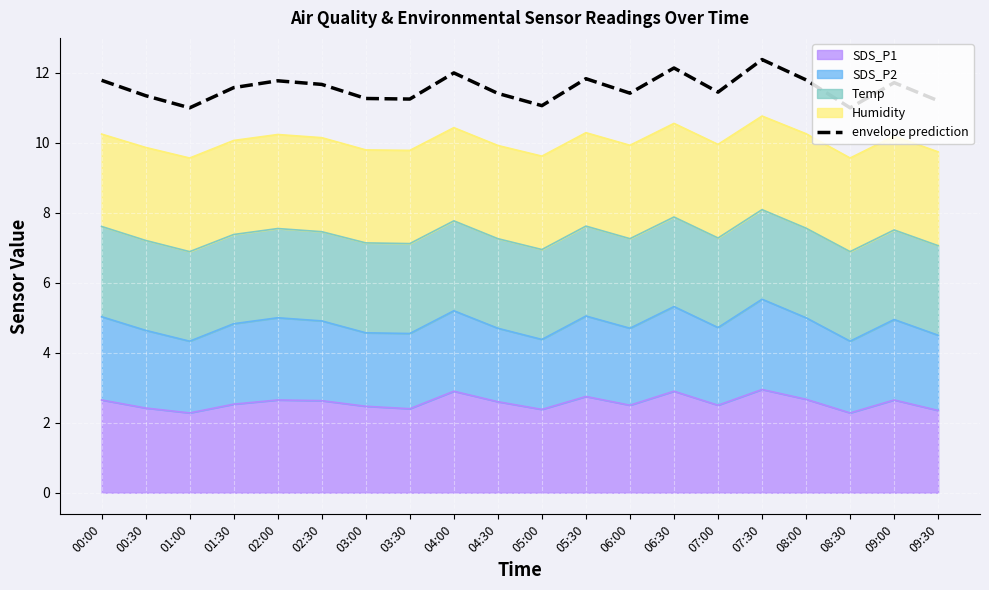

Which label corresponds to the smallest value in the chart?

01:00